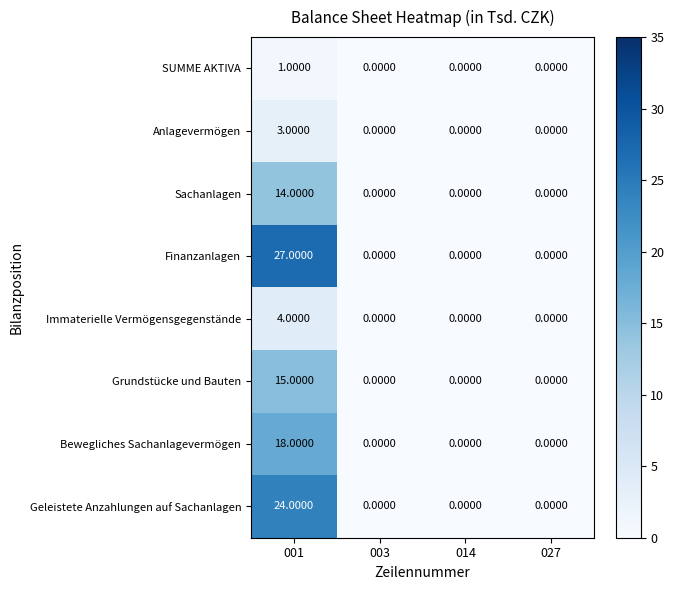

Between 014 and 027, which is larger?

014